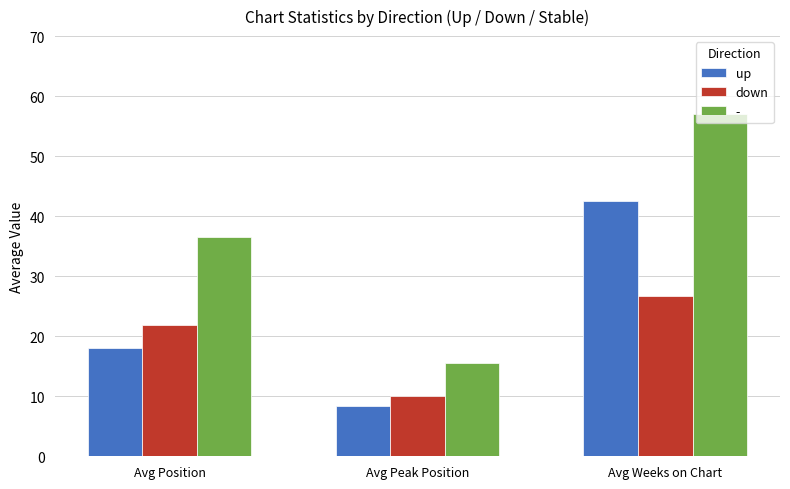

How many bars are there in each group?

3